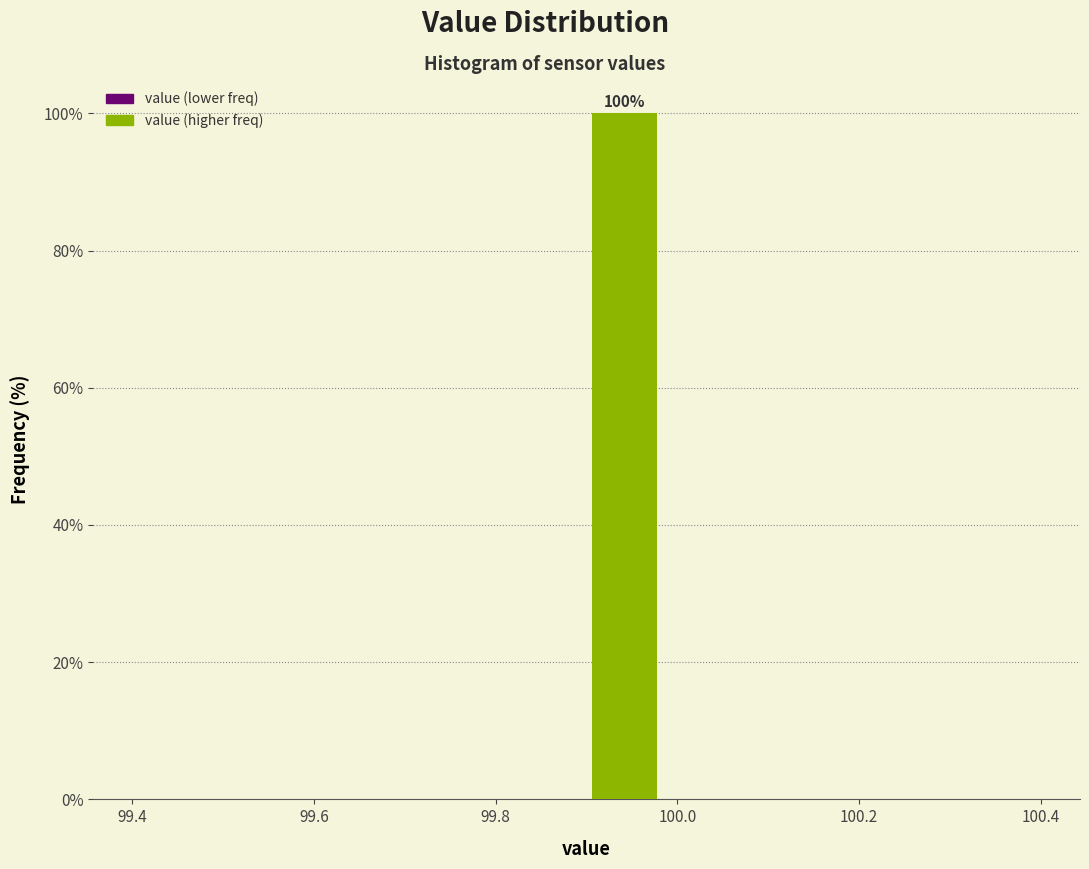

Over which range of the x-axis is the bar tallest?

99.90 to 99.98